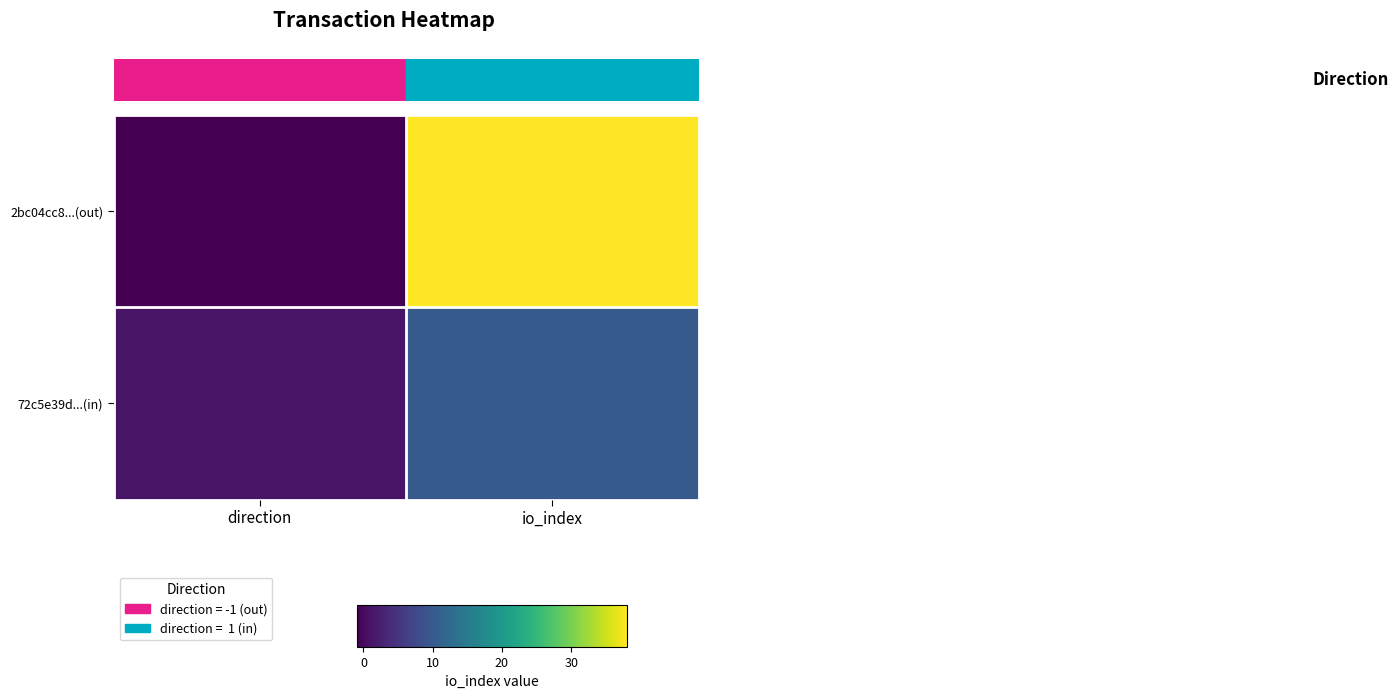

At which category is the sum across all series the highest?

io_index